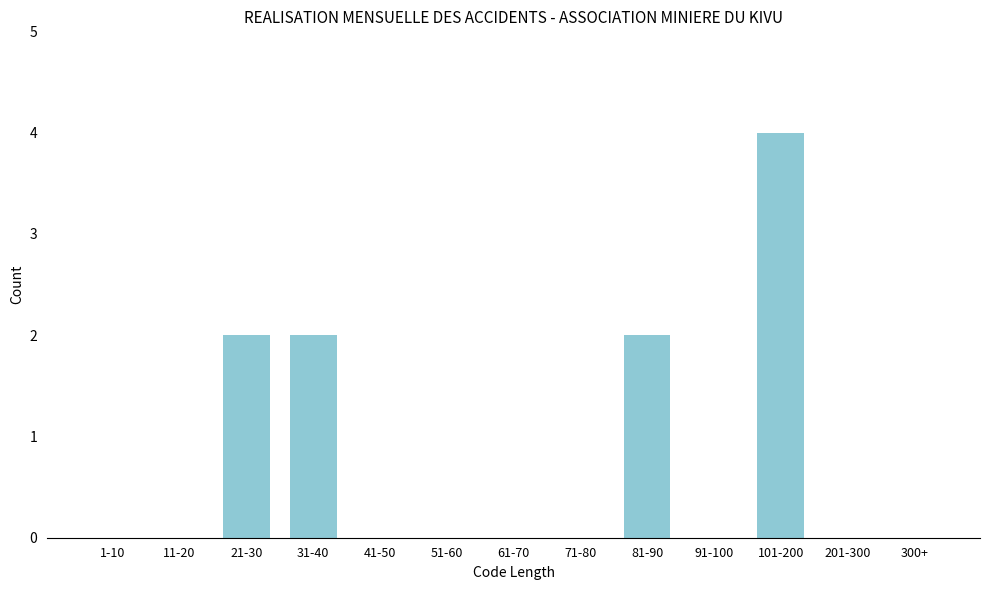

Reading left to right, list all the values displayed in this chart.

1-10=0	11-20=0	21-30=2	31-40=2	41-50=0	51-60=0	61-70=0	71-80=0	81-90=2	91-100=0	101-200=4	201-300=0	300+=0